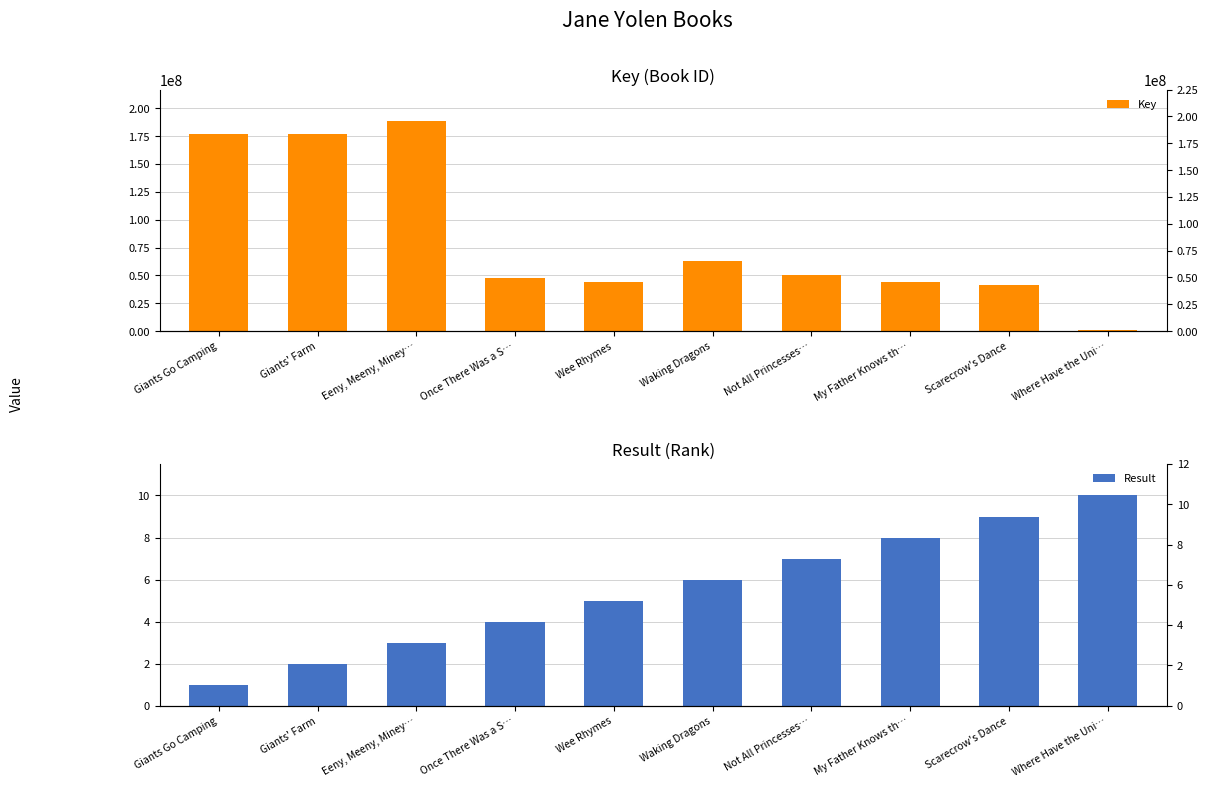

What is the maximum value for Key?

188546291